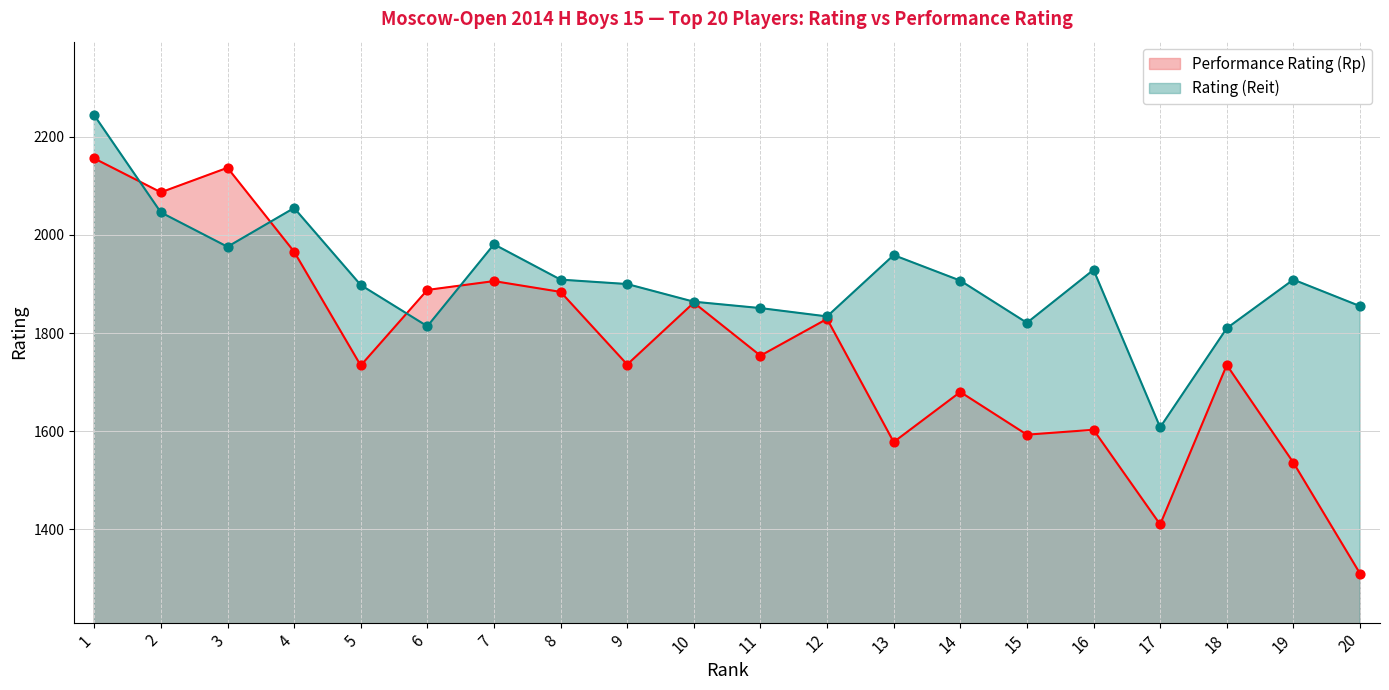

Which series contains the lowest Y value?

Performance Rating (Rp)